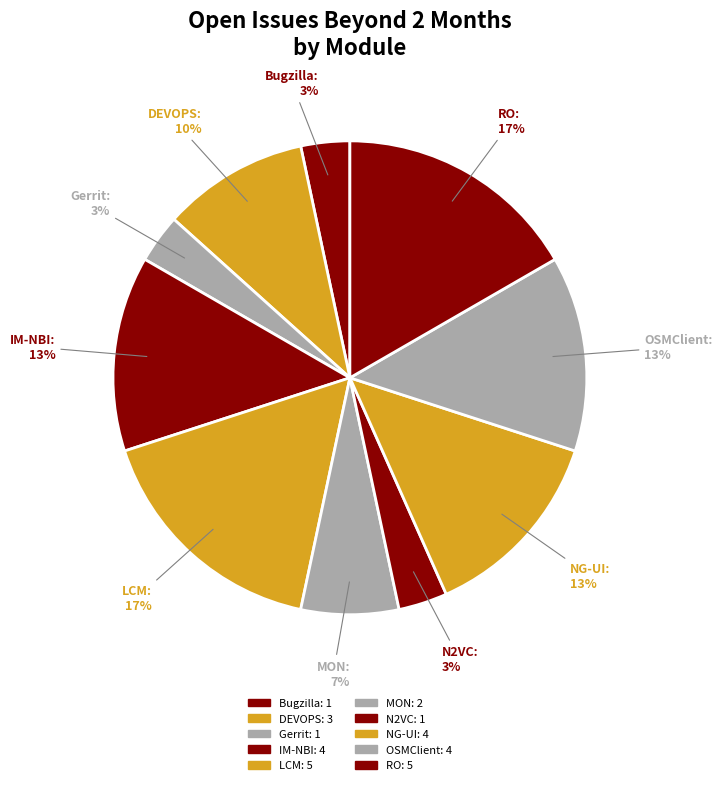

Does N2VC represent more than half of the total?

No